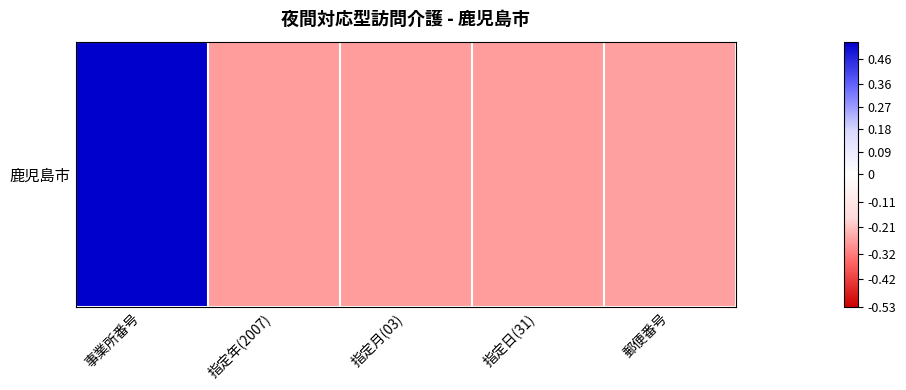

Reading left to right, transcribe all the data shown in this chart.

0.5	-0.3	-0.3	-0.3	-0.3